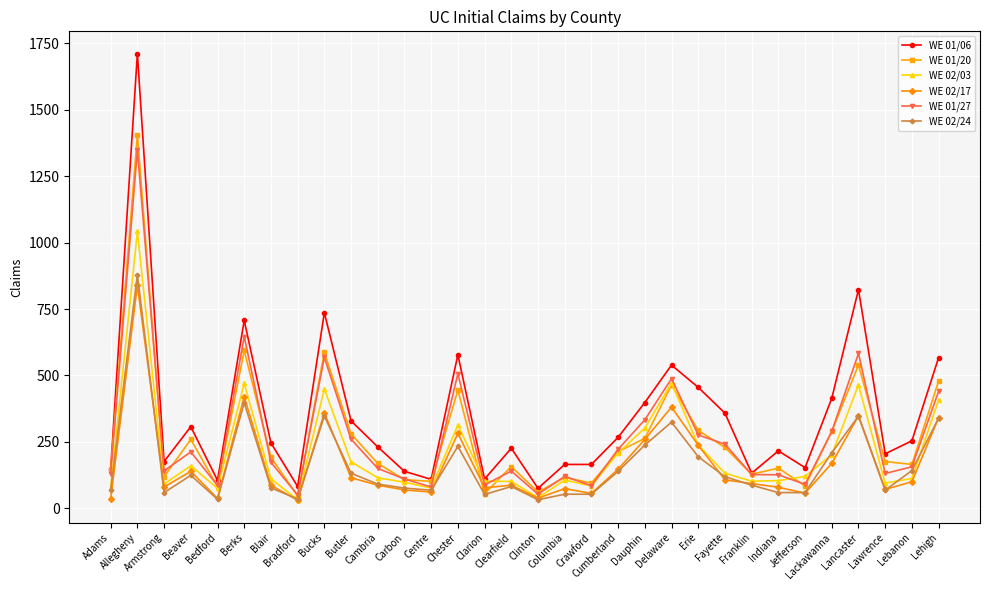

At how many categories does at least one series exceed 46?

32